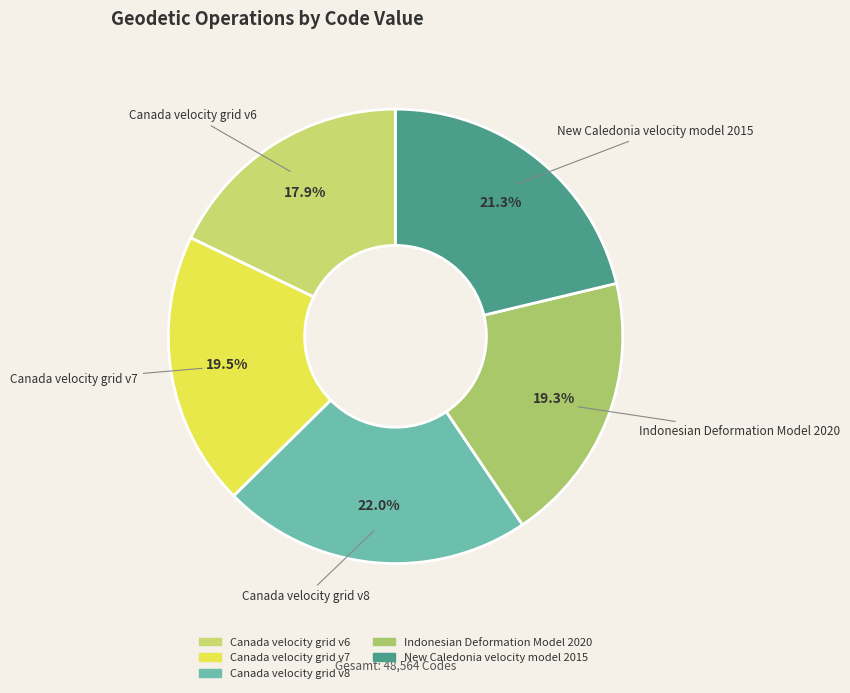

True or false: Canada velocity grid v8 accounts for 33% of the total.

False